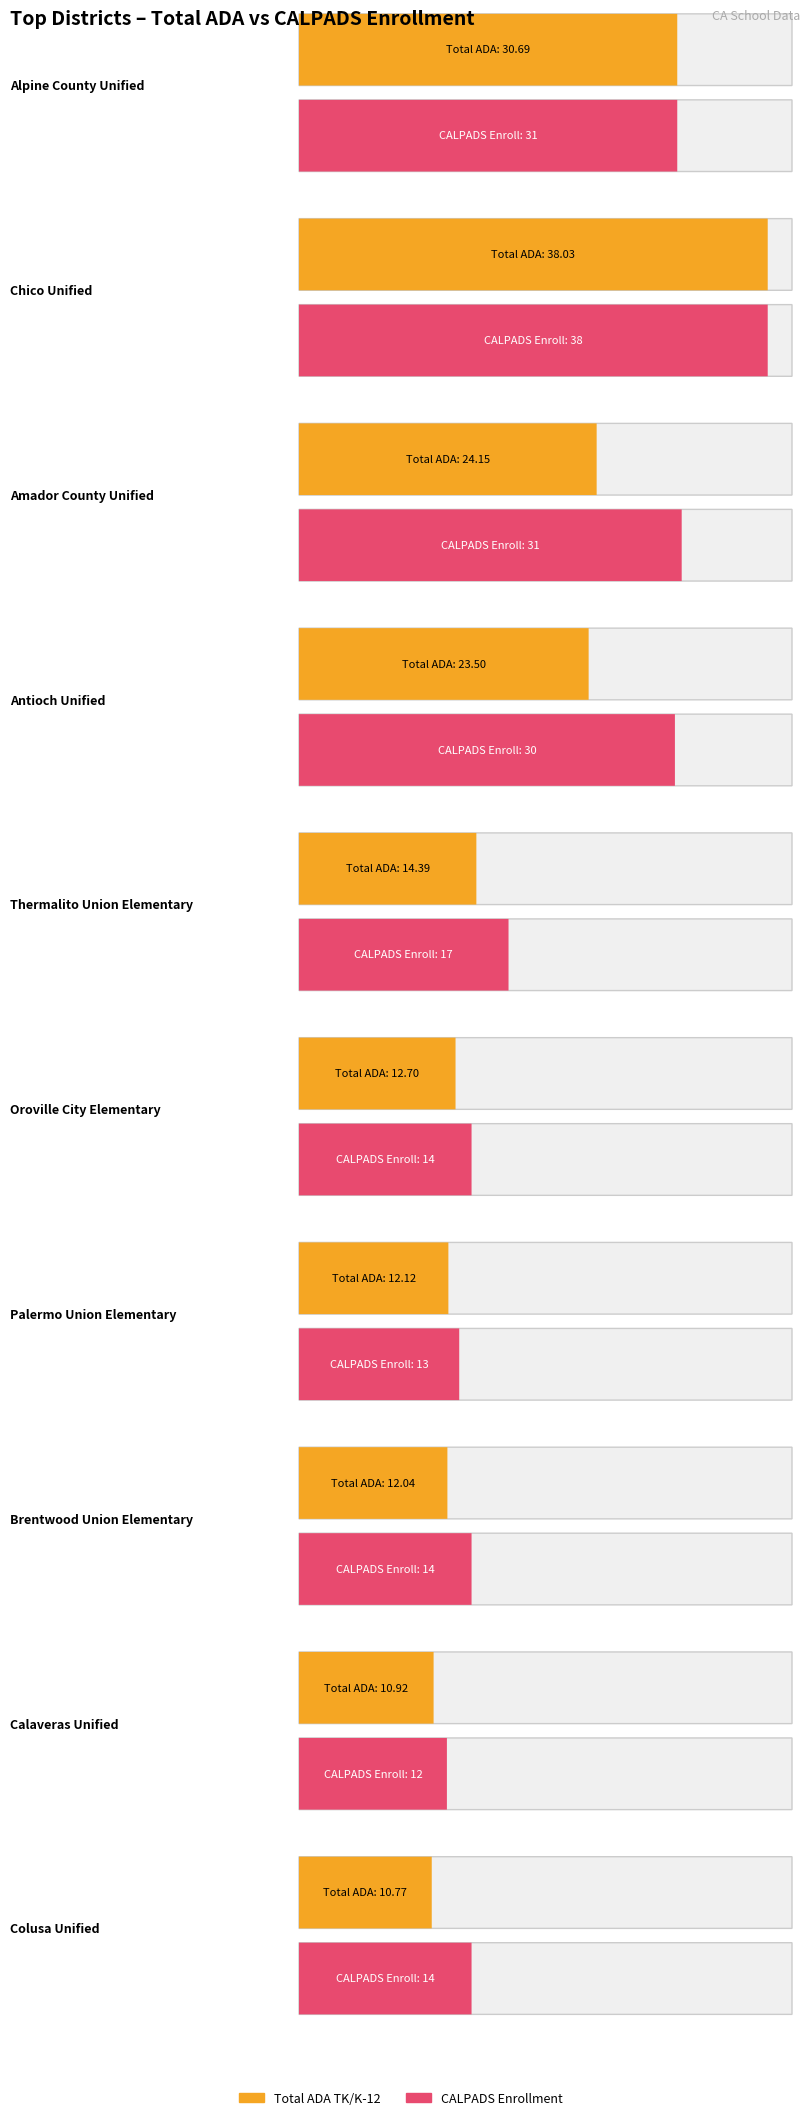

What is the approximate value of Total ADA TK/K-12 at Colusa Unified?

10.8